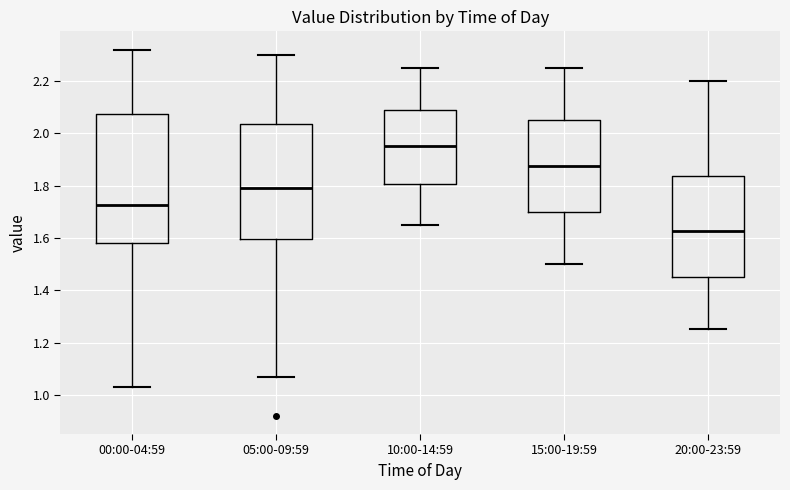

Which box has the highest median line?

10:00-14:59